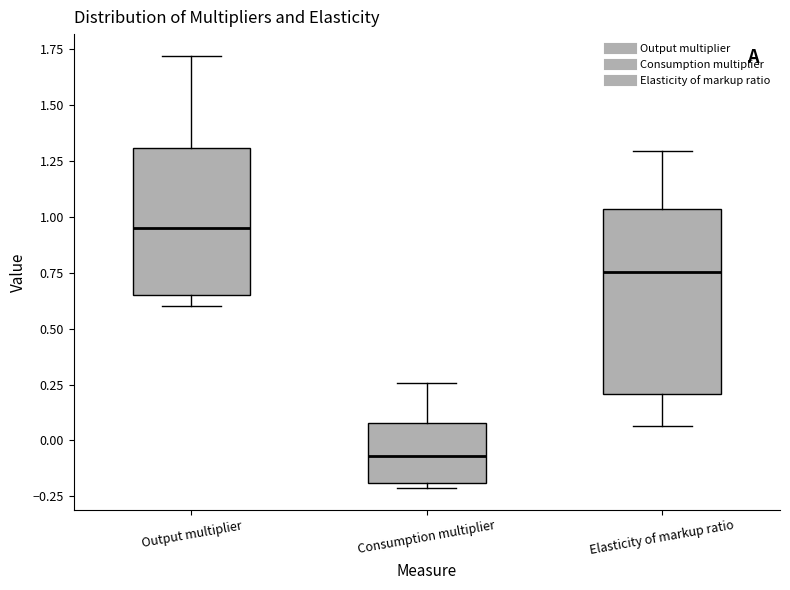

Where does the lower whisker of the box for Elasticity of markup ratio end on the y-axis? The values are not printed on the chart, so give them approximately, as read against the axis.

0.05